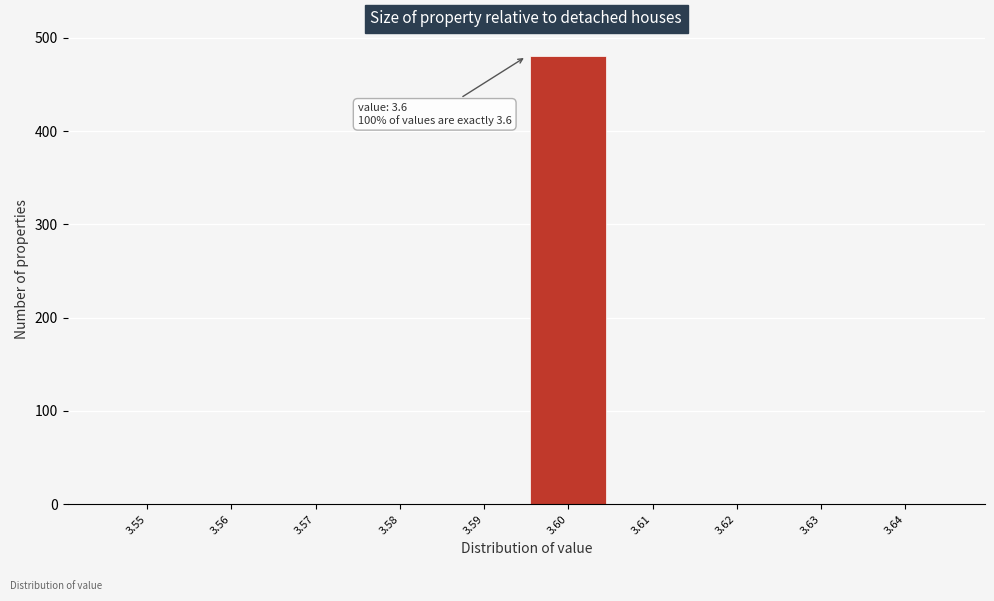

Reading left to right, extract all data points from this chart.

3.55=0	3.56=0	3.57=0	3.58=0	3.59=0	3.60=480	3.61=0	3.62=0	3.63=0	3.64=0